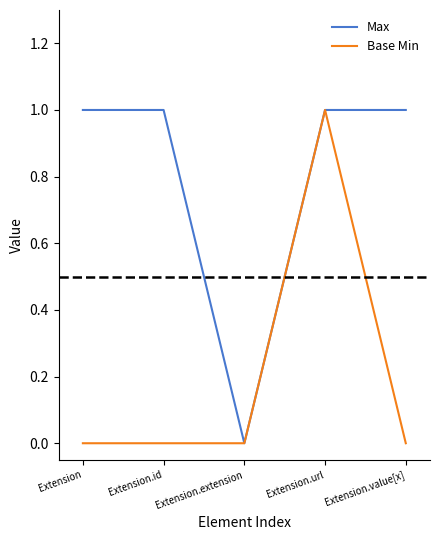

In Base Min, how many points are higher than both neighbors (excluding endpoints)?

1